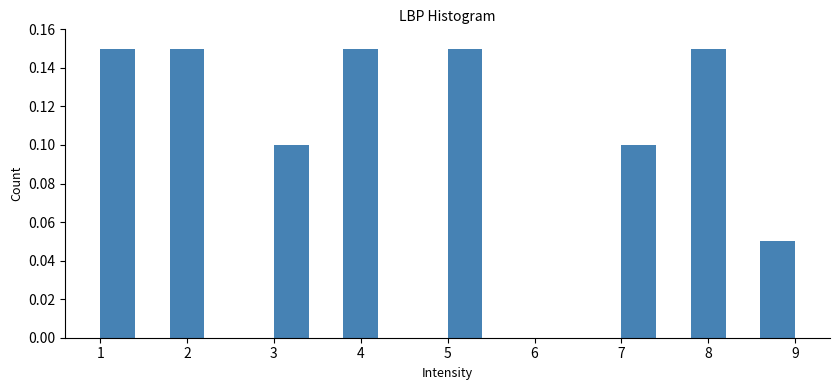

How tall is the bar that spans 3.0 to 3.4 on the x-axis? The values are not printed on the chart, so give them approximately, as read against the axis.

0.10